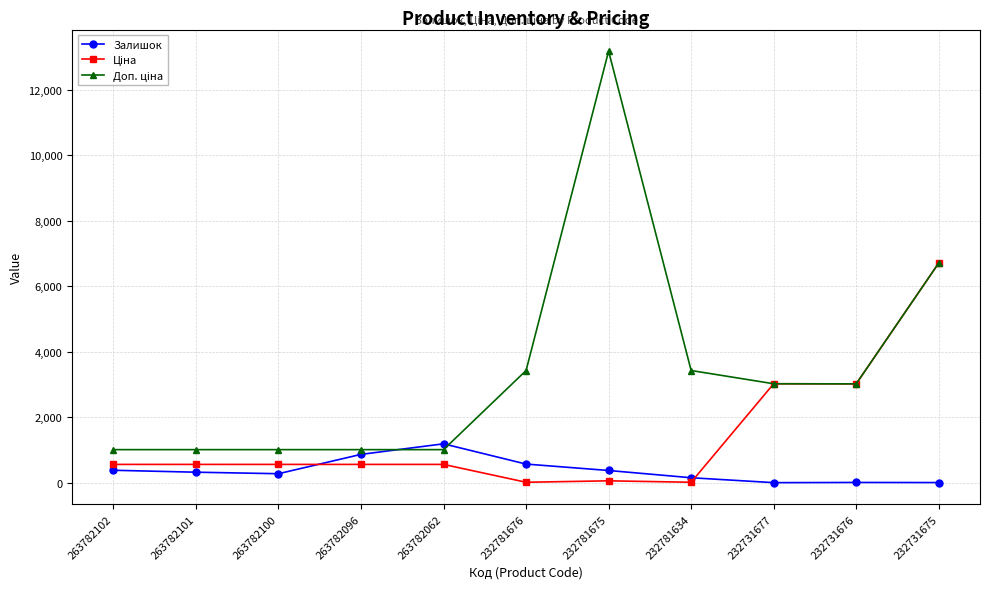

What is the greatest value displayed?

13171.5